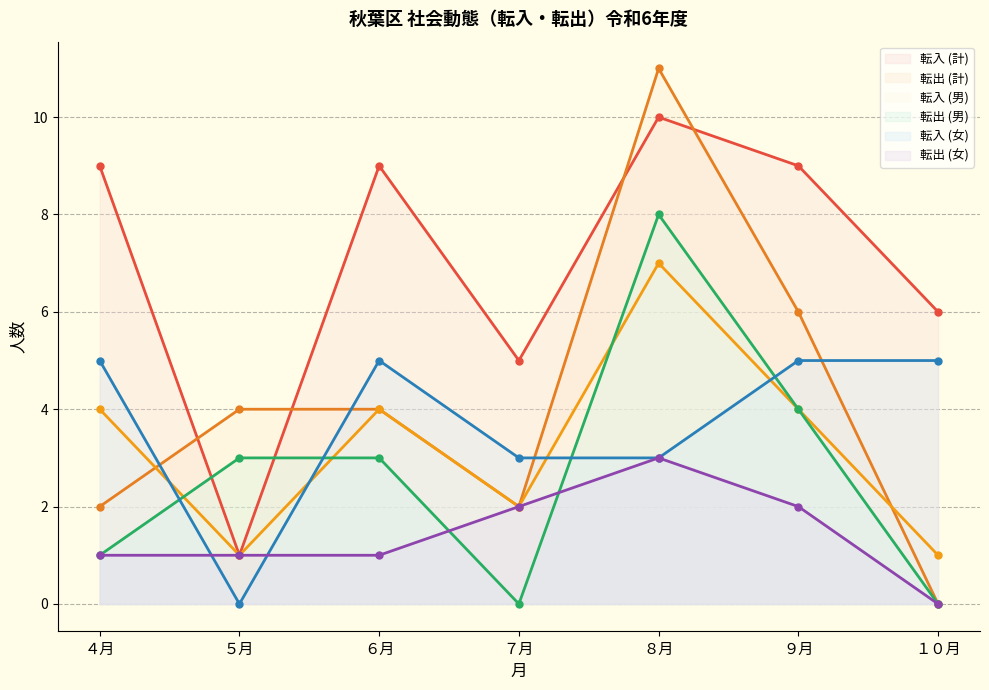

Reading right to left, list all the values displayed in this chart.

転入 (計): １０月=6	９月=9	８月=10	７月=5	６月=9	５月=1	４月=9
転出 (計): １０月=0	９月=6	８月=11	７月=2	６月=4	５月=4	４月=2
転入 (男): １０月=1	９月=4	８月=7	７月=2	６月=4	５月=1	４月=4
転出 (男): １０月=0	９月=4	８月=8	７月=0	６月=3	５月=3	４月=1
転入 (女): １０月=5	９月=5	８月=3	７月=3	６月=5	５月=0	４月=5
転出 (女): １０月=0	９月=2	８月=3	７月=2	６月=1	５月=1	４月=1